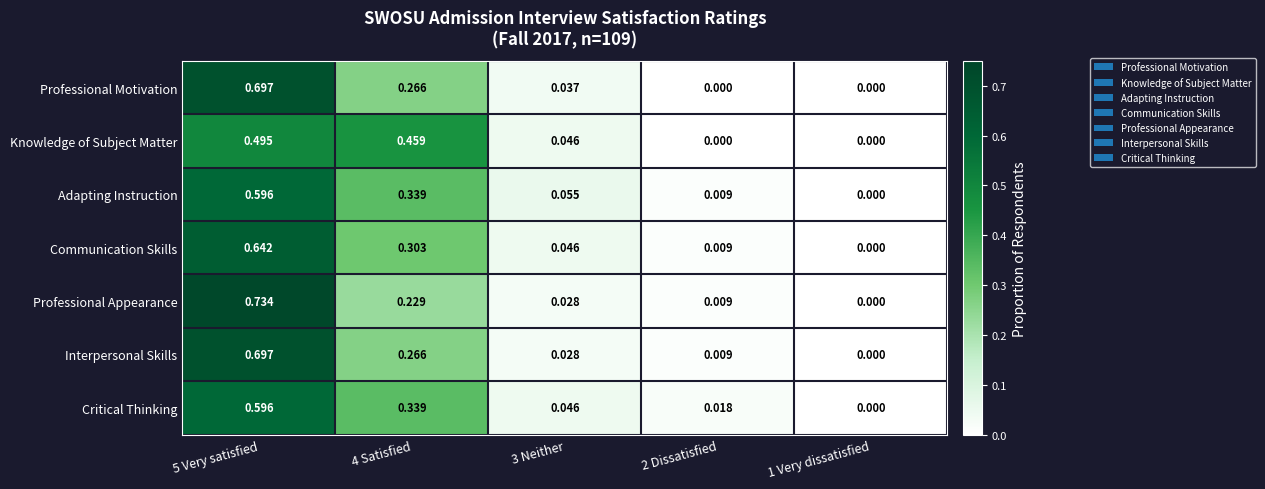

Which series has the largest range (max minus min)?

Professional Appearance